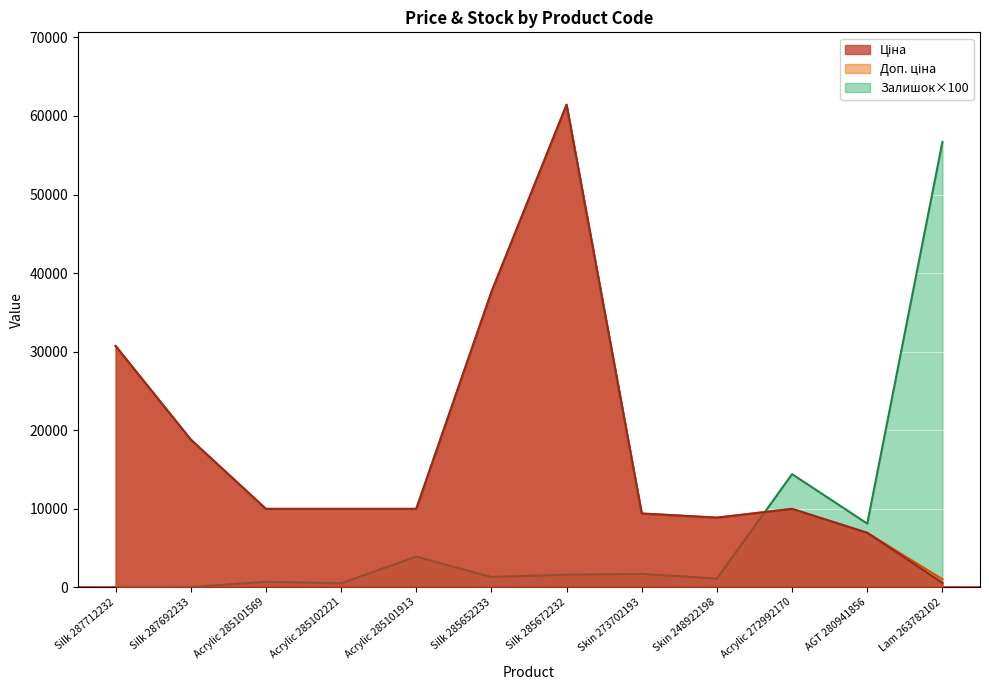

At which label does Ціна first exceed 9974?

Silk 287712232